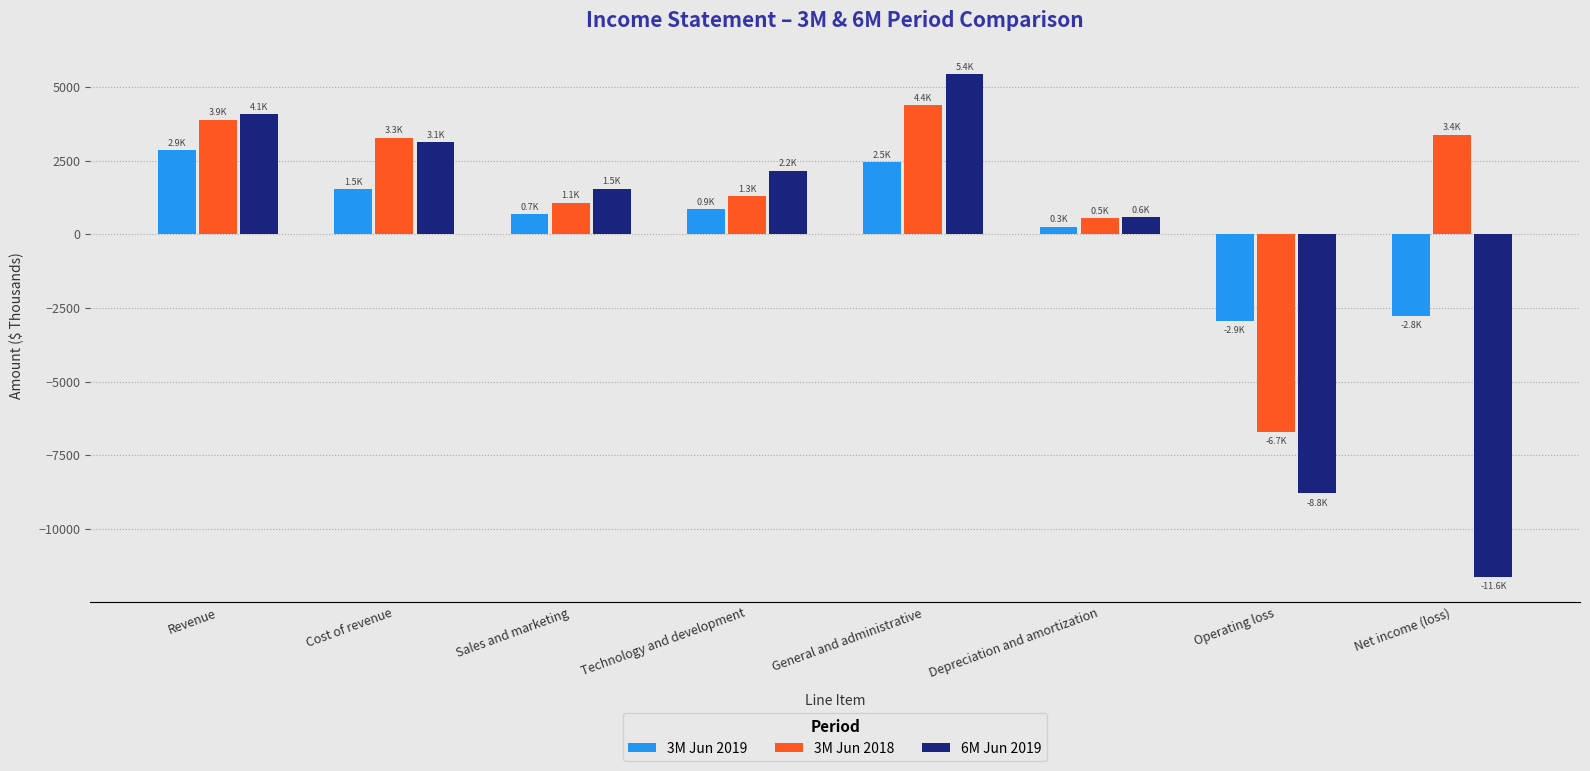

How many values in 6M Jun 2019 are below zero?

2